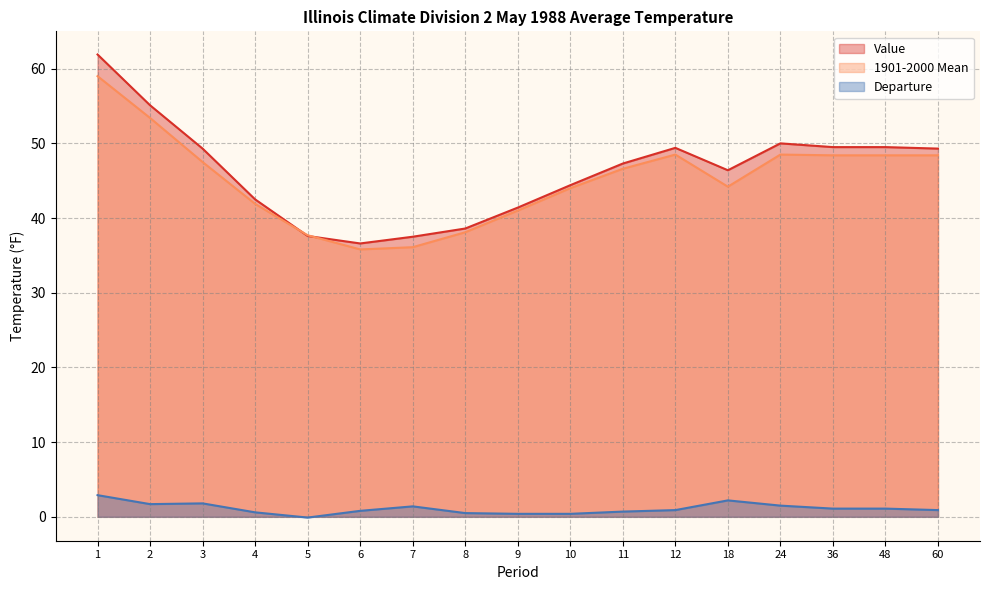

Does the chart have visible grid lines?

Yes